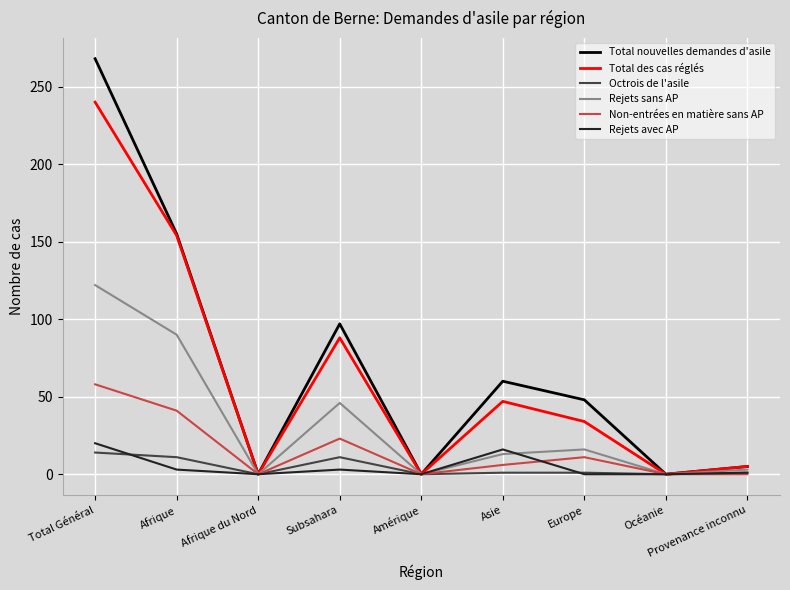

At which category is the sum across all series the highest?

Total Général